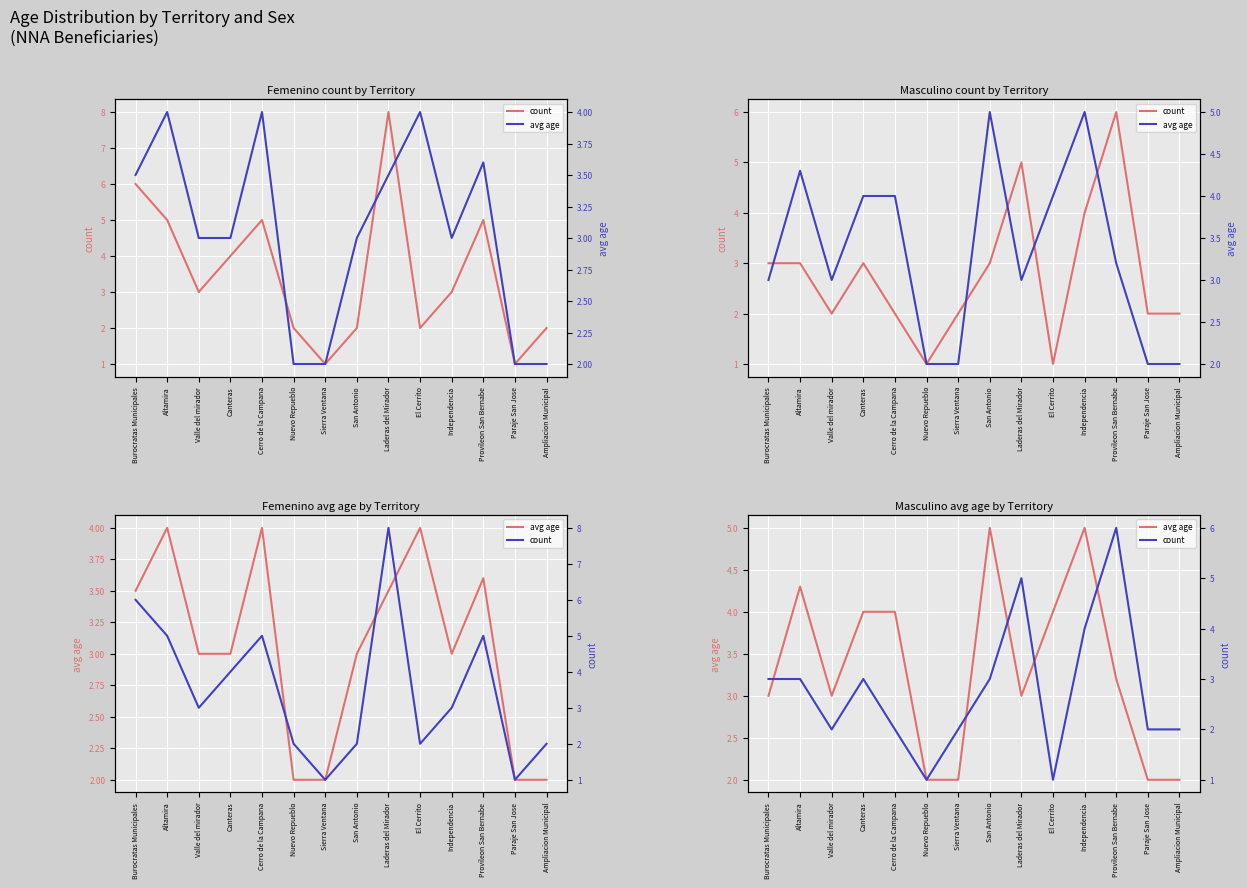

Is it true that avg age equals 1.7 at Laderas del Mirador?

False